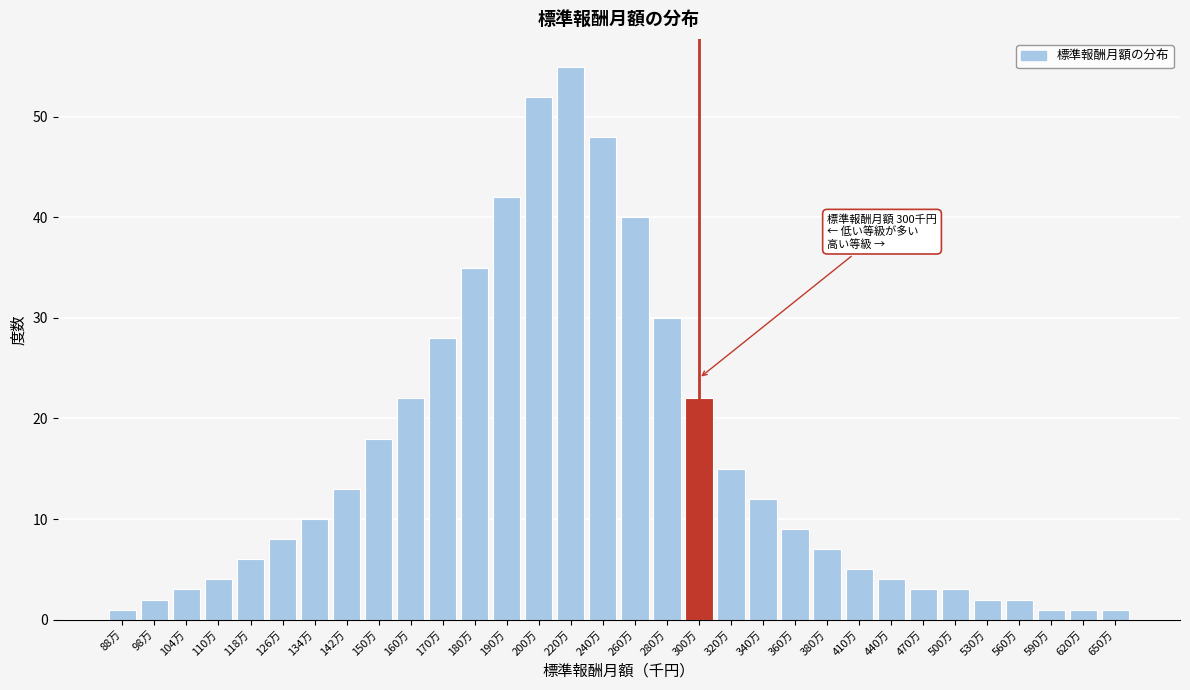

What is the value of the 29th bar from the left?

2